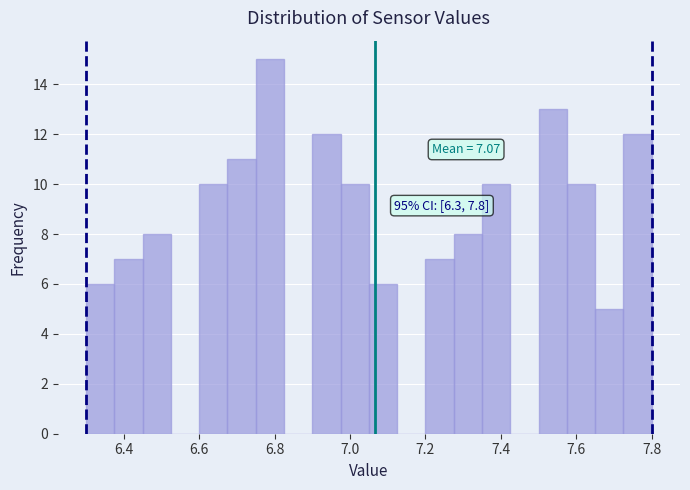

Around what value on the x-axis is the tallest bar? Give the approximate position of its centre, as read against the axis.

6.78